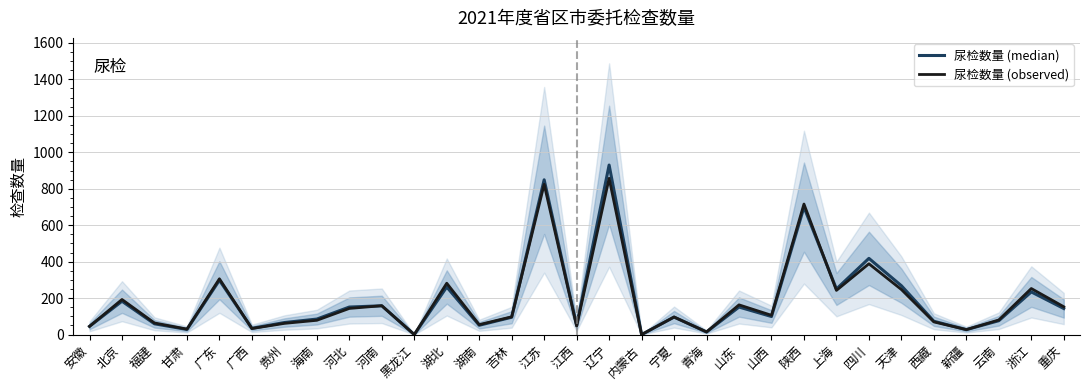

Reading left to right, list all the values displayed in this chart.

尿检数量 (median): 45.0	183.0	59.0	28.0	298.0	34.0	66.0	85.0	151.0	158.0	0.0	261.0	51.0	95.0	849.0	50.0	930.0	0.0	96.0	14.0	151.0	99.0	699.0	250.0	418.0	268.0	73.0	27.0	76.0	234.0	143.0
尿检数量 (observed): 45.0	192.4	63.7	29.9	306.0	33.0	61.4	78.3	143.4	158.2	0.0	281.6	54.5	97.4	824.1	46.5	857.1	0.0	96.3	14.7	163.0	105.7	716.0	242.4	388.3	247.1	69.5	27.1	80.1	252.6	152.6